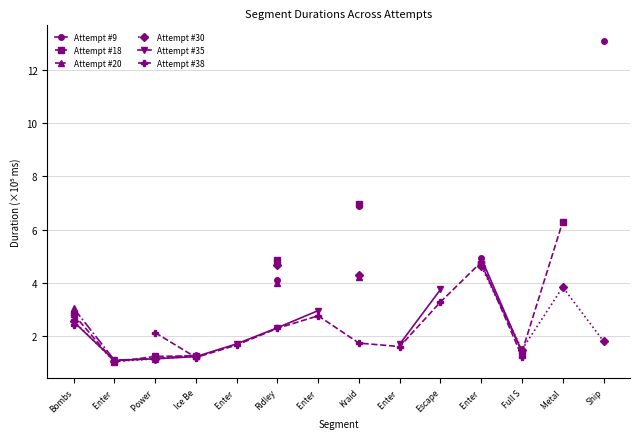

What is the sum of the Attempt #35 values at Bombs and Escape?

6.3